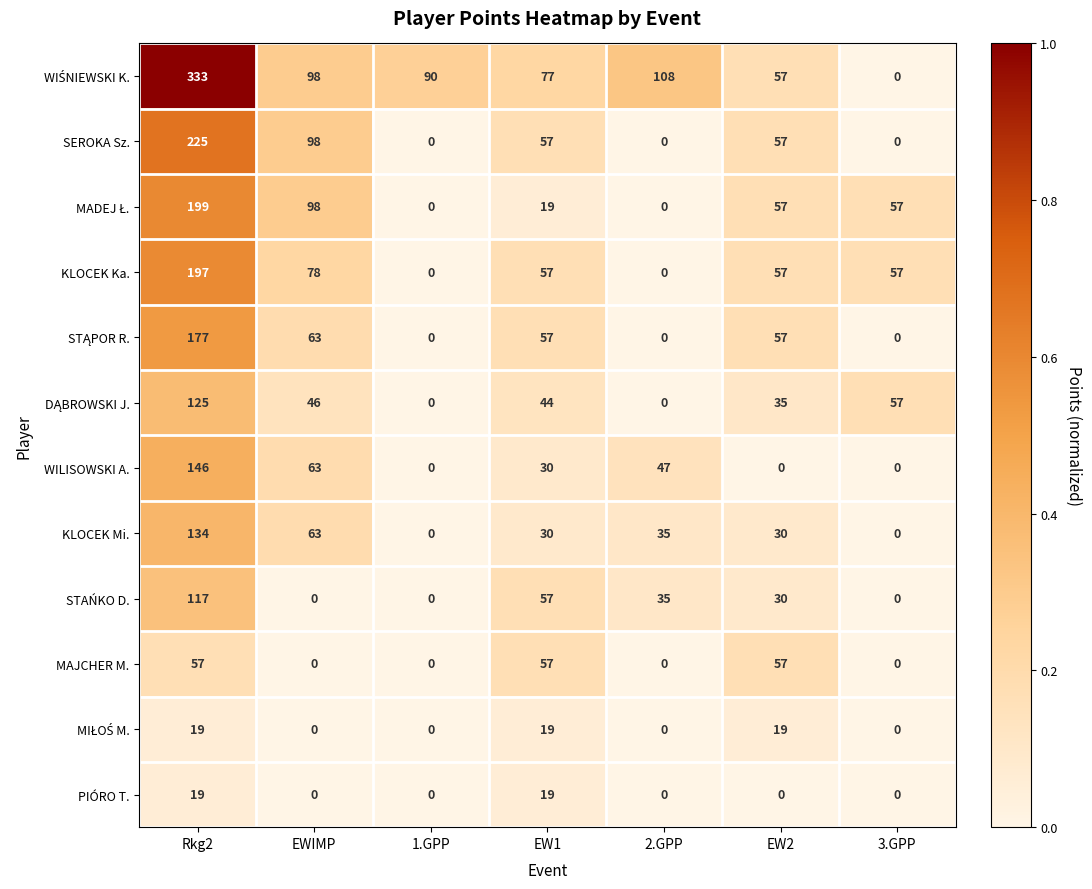

What is the maximum value shown in the chart?

333